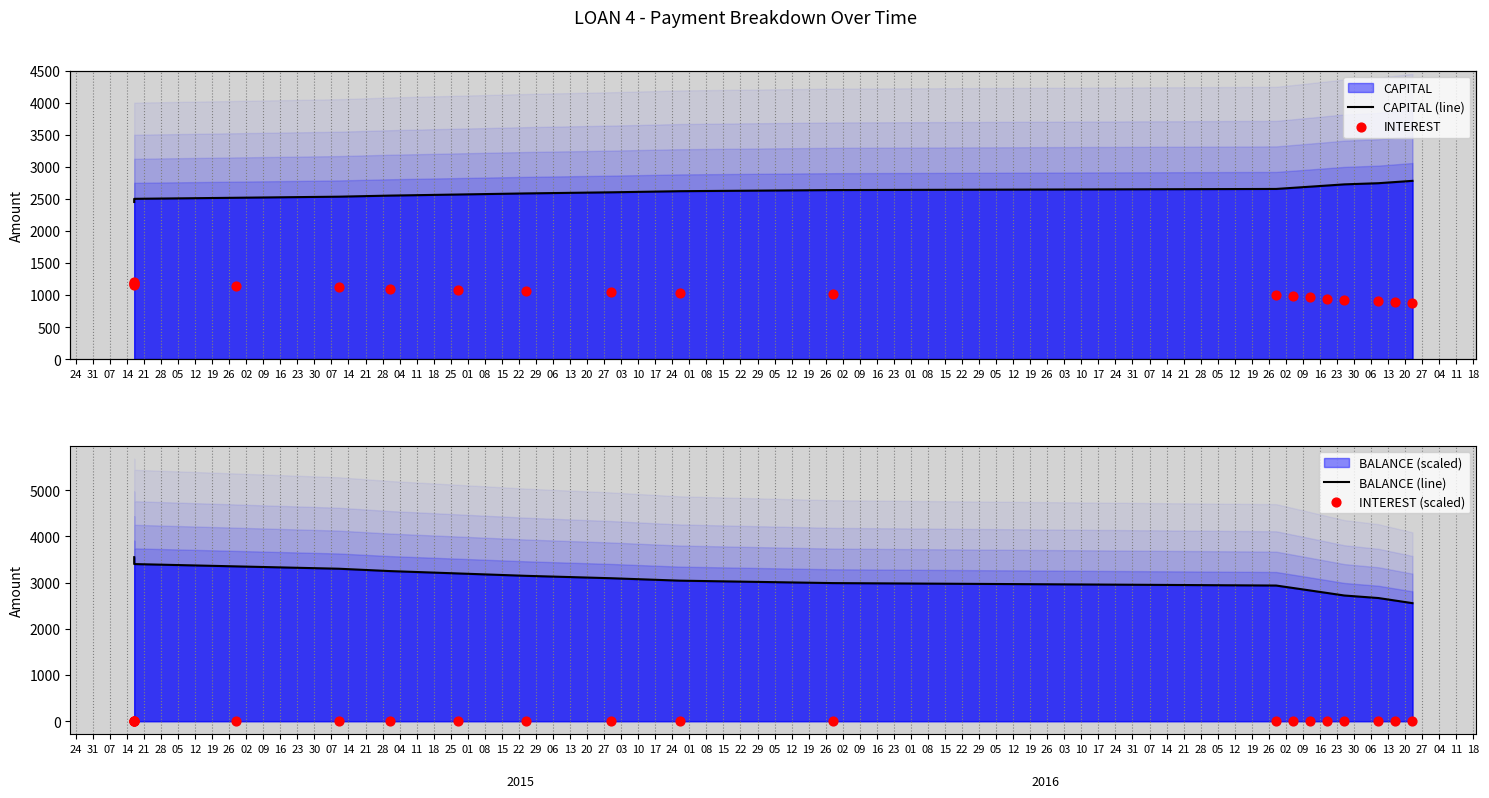

What is the total value across all series at 21?

7012.8